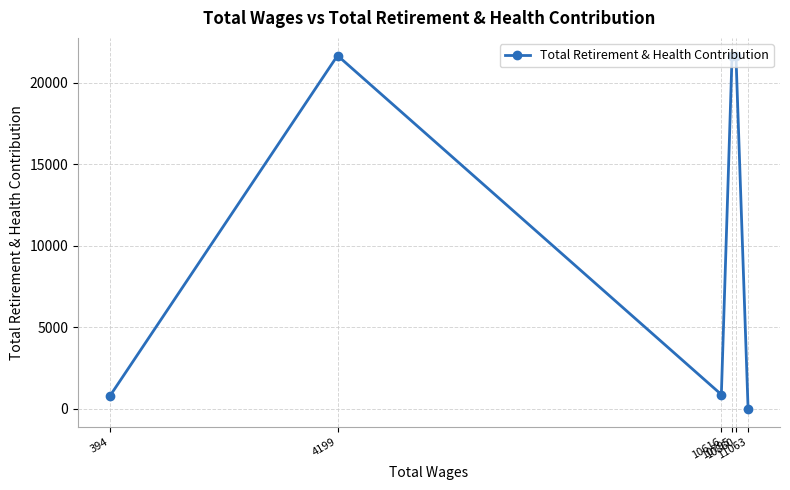

How many data points are less than 21668?

3